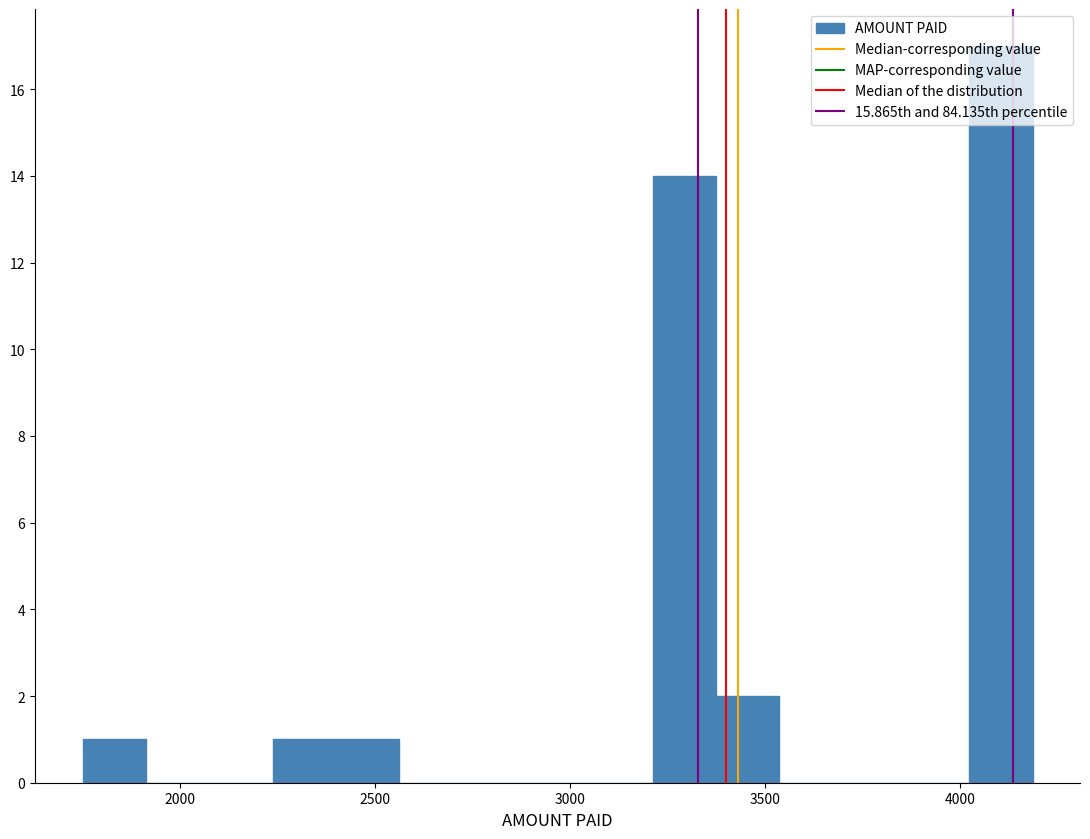

Read against the x-axis, roughly where is the centre of the tallest bar?

4100